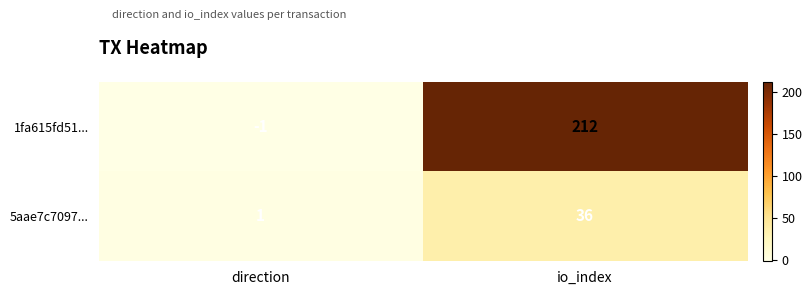

What is the greatest value displayed?

212